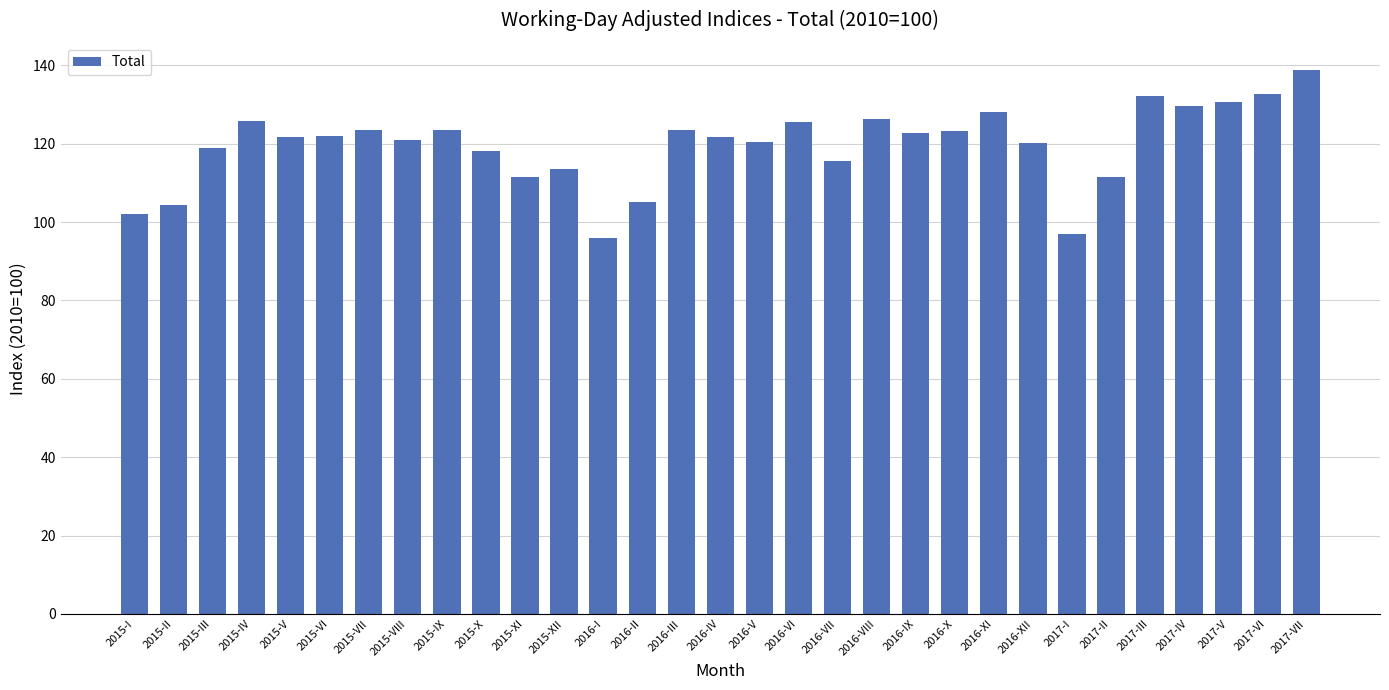

What is the difference between the second highest and minimum values?

36.7